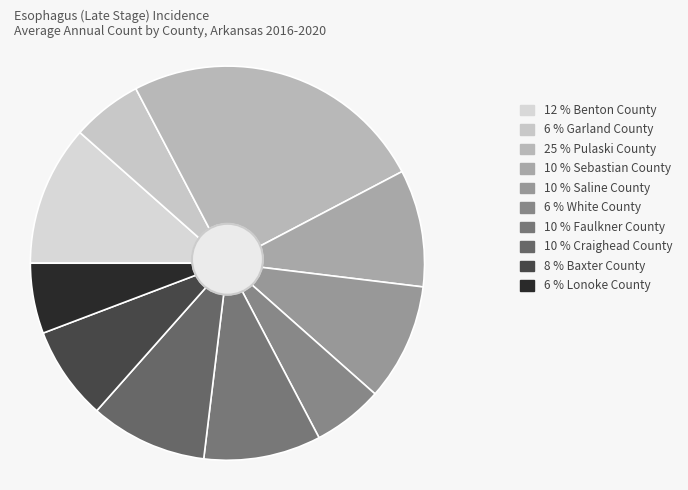

Rank the categories by value from highest to lowest.

Pulaski County, Benton County, Sebastian County, Saline County, Faulkner County, Craighead County, Baxter County, Garland County, White County, Lonoke County